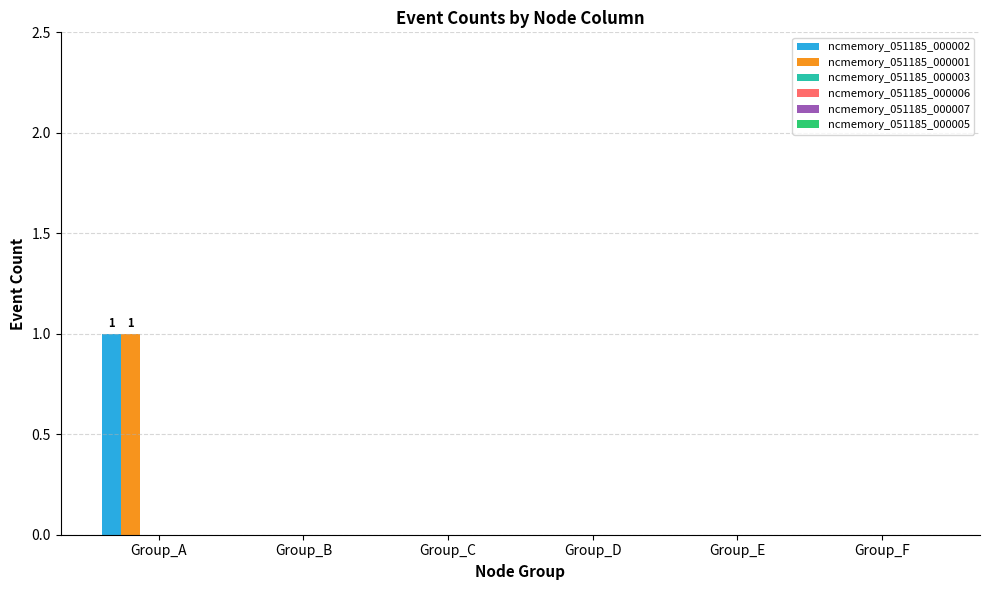

What is the maximum value shown in the chart?

1